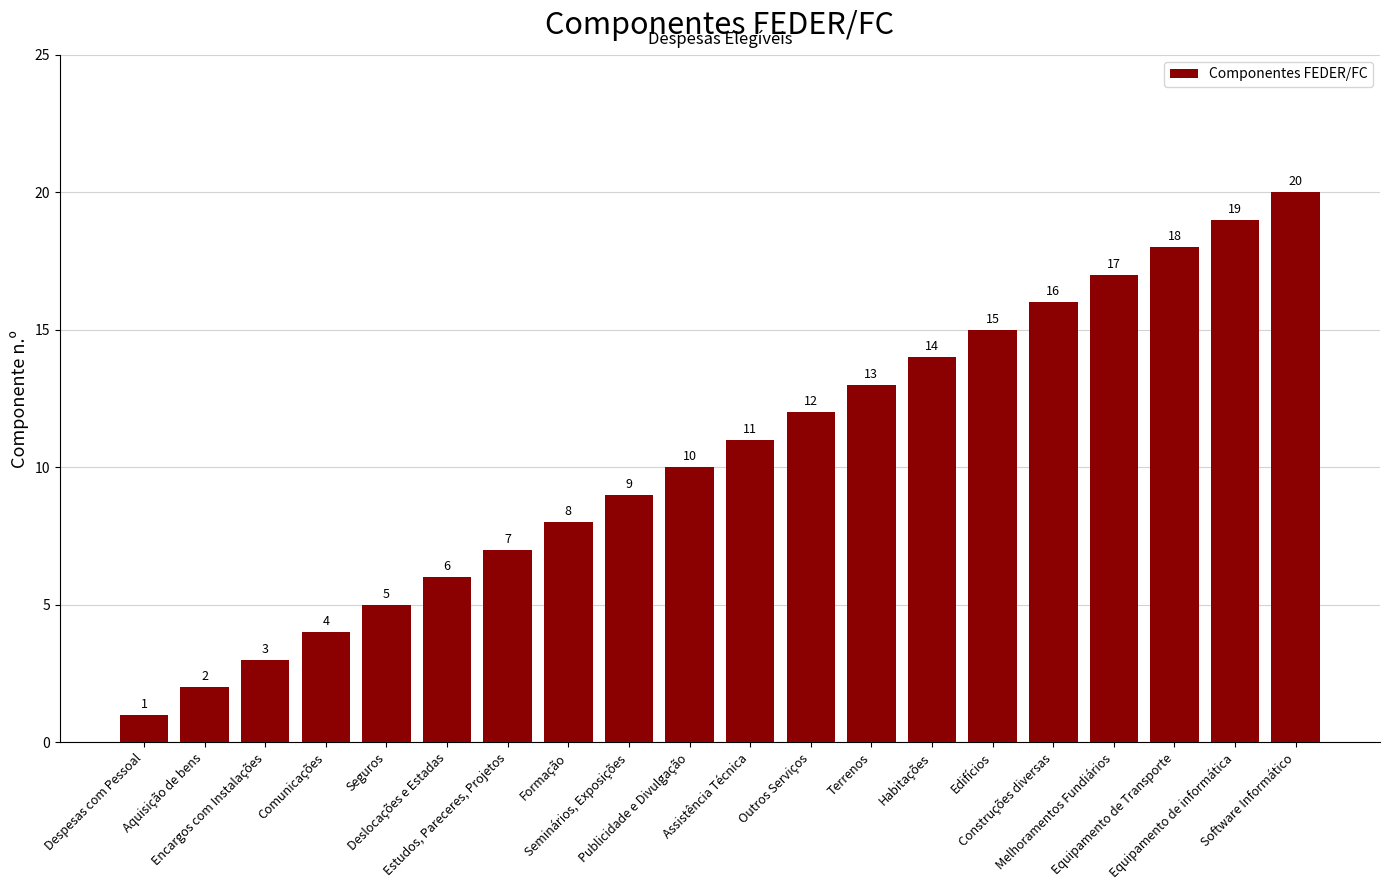

What is the difference between the values at Outros Serviços and Equipamento de Transporte?

6